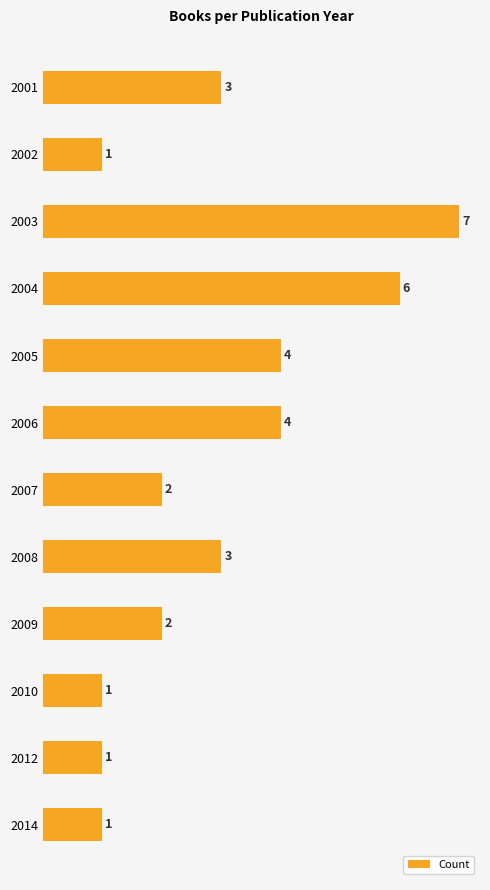

Read the value at 2008.

3